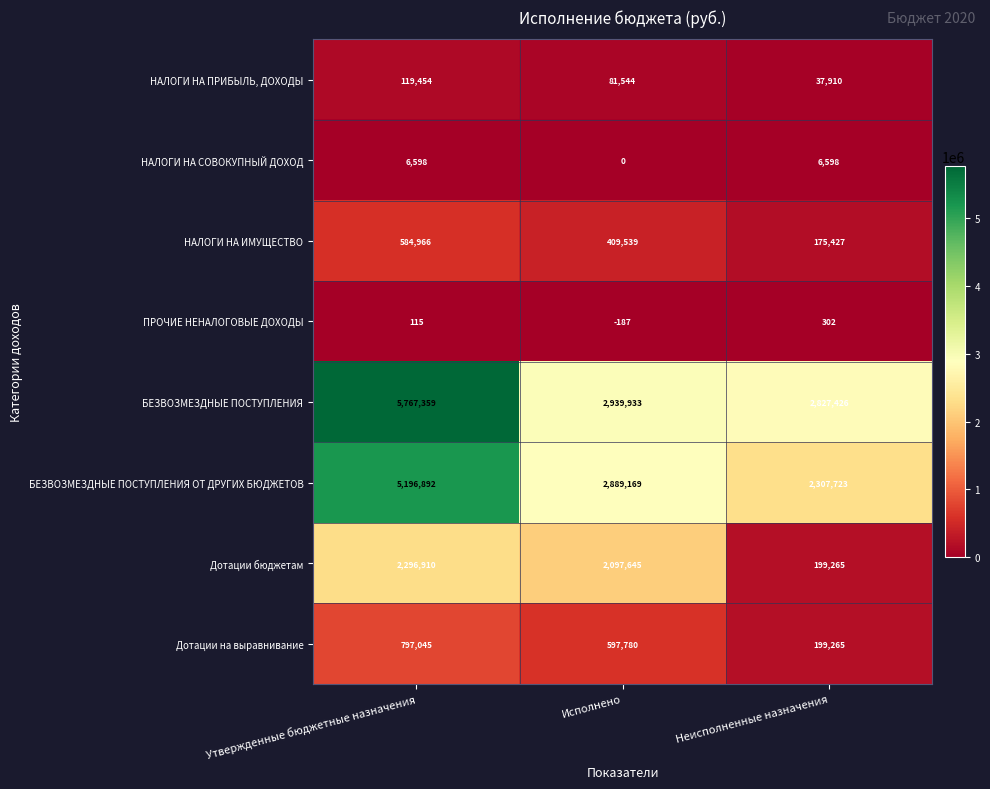

Reading left to right, what are all the values shown in this chart?

НАЛОГИ НА ПРИБЫЛЬ, ДОХОДЫ: Утвержденные бюджетные назначения=119454	Исполнено=81544	Неисполненные назначения=37910
НАЛОГИ НА СОВОКУПНЫЙ ДОХОД: Утвержденные бюджетные назначения=6598	Исполнено=0	Неисполненные назначения=6598
НАЛОГИ НА ИМУЩЕСТВО: Утвержденные бюджетные назначения=584966	Исполнено=409539	Неисполненные назначения=175427
ПРОЧИЕ НЕНАЛОГОВЫЕ ДОХОДЫ: Утвержденные бюджетные назначения=115	Исполнено=-187	Неисполненные назначения=302
БЕЗВОЗМЕЗДНЫЕ ПОСТУПЛЕНИЯ: Утвержденные бюджетные назначения=5767359	Исполнено=2939933	Неисполненные назначения=2827426
БЕЗВОЗМЕЗДНЫЕ ПОСТУПЛЕНИЯ ОТ ДРУГИХ БЮДЖЕТОВ: Утвержденные бюджетные назначения=5196892	Исполнено=2889169	Неисполненные назначения=2307723
Дотации бюджетам: Утвержденные бюджетные назначения=2296910	Исполнено=2097645	Неисполненные назначения=199265
Дотации на выравнивание: Утвержденные бюджетные назначения=797045	Исполнено=597780	Неисполненные назначения=199265